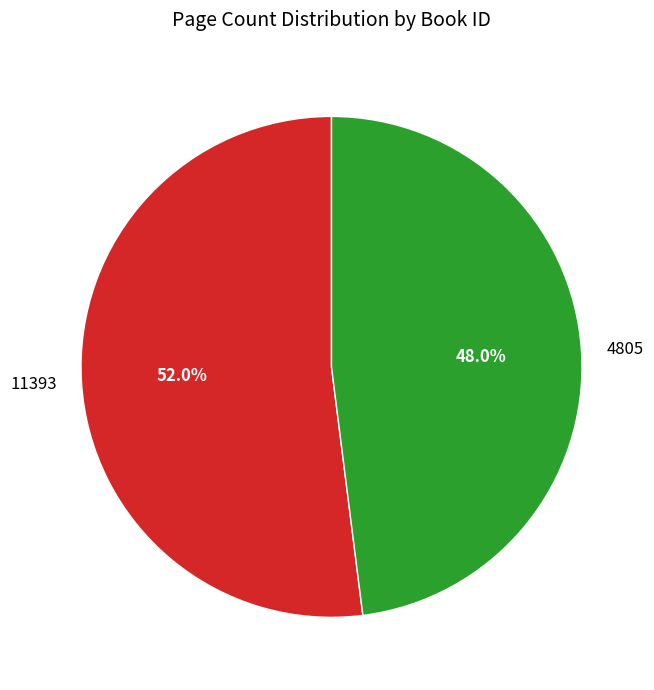

Which slice is the largest?

11393